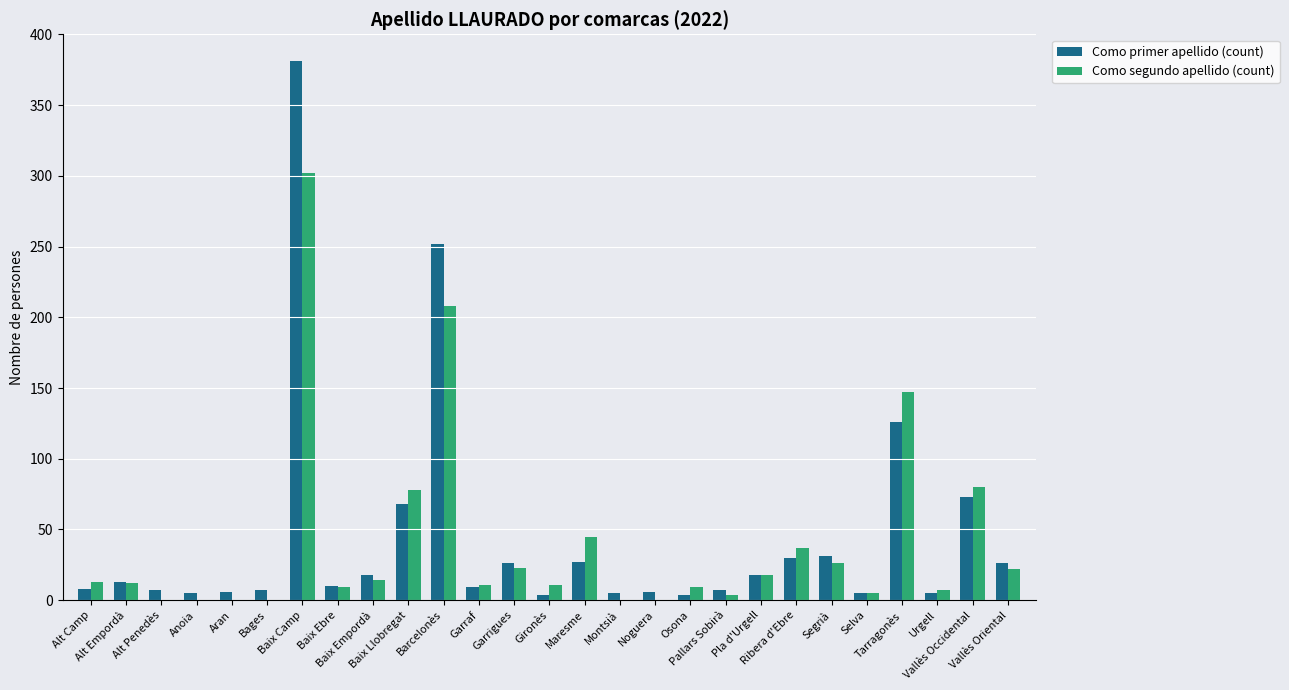

What is the sum of all Como segundo apellido (count) values?

1081